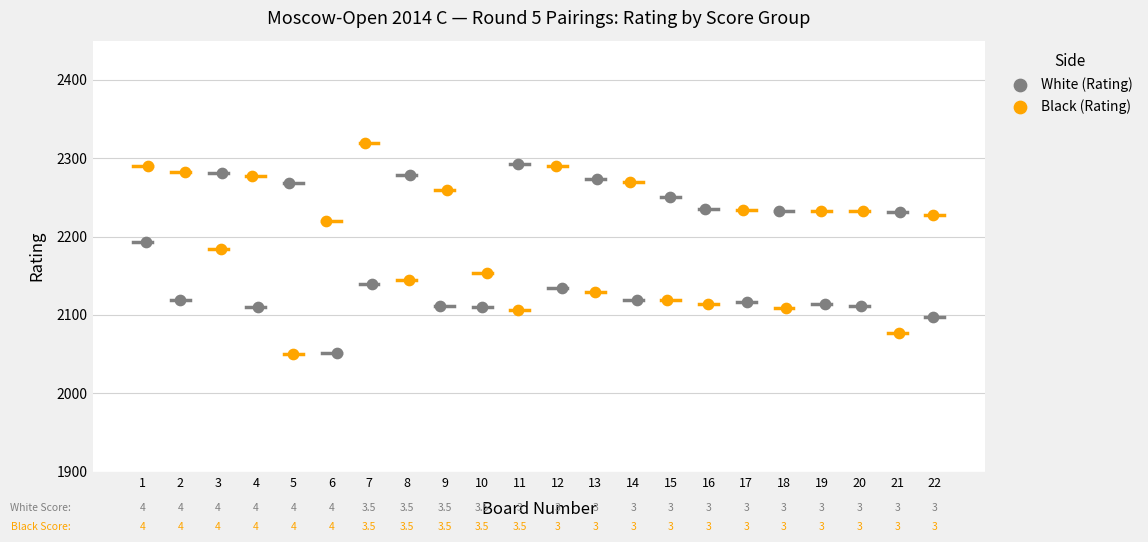

Which series reaches the minimum Y coordinate?

Black (Rating)